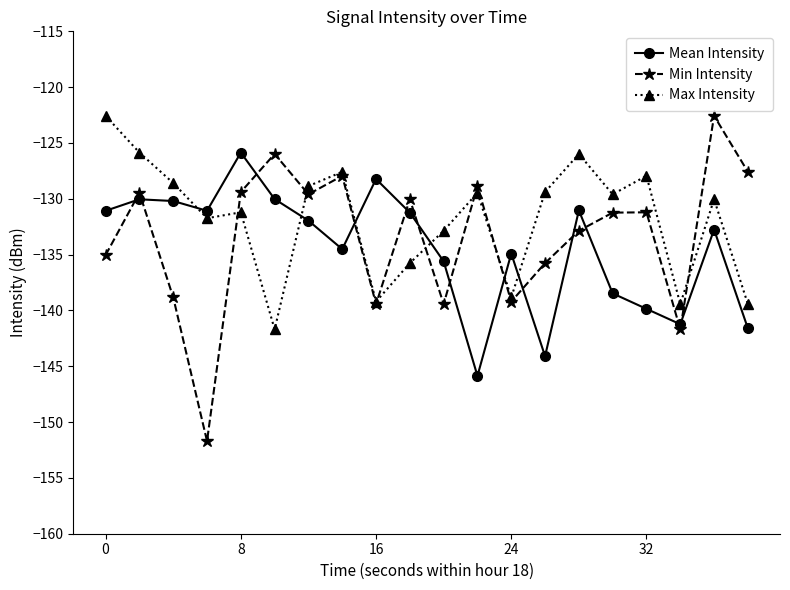

In Min Intensity, how many points are higher than both neighbors (excluding endpoints)?

7